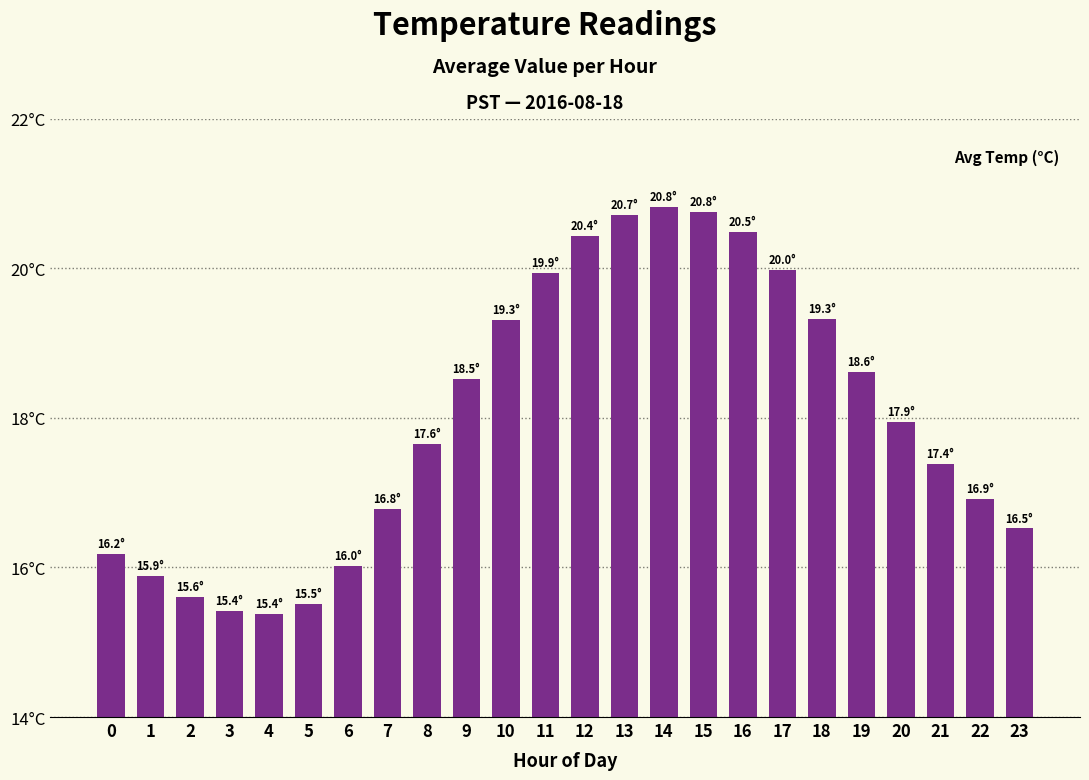

List the labels in order of value, largest first.

14, 15, 13, 16, 12, 17, 11, 18, 10, 19, 9, 20, 8, 21, 22, 7, 23, 0, 6, 1, 2, 5, 3, 4